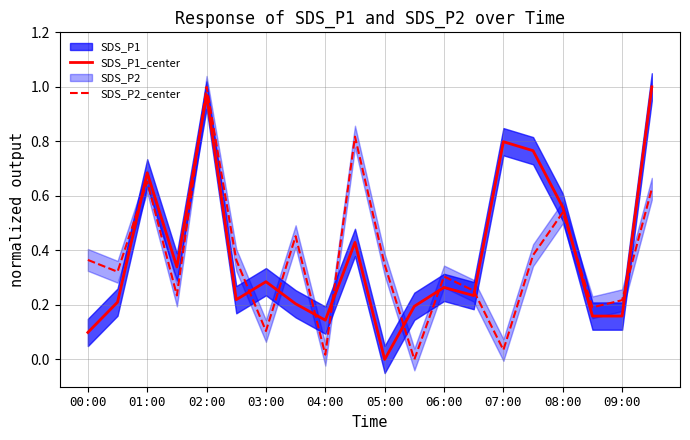

Which series has the largest range (max minus min)?

SDS_P1_center